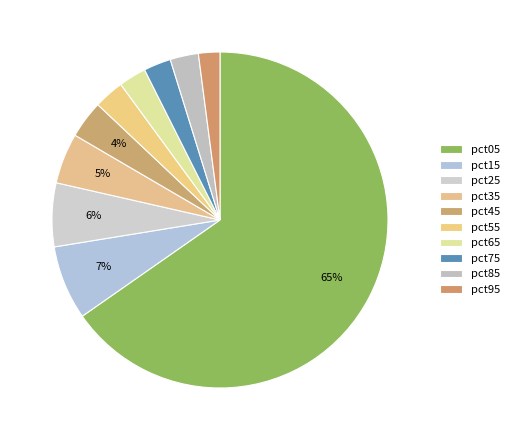

Which category accounts for the majority?

pct05